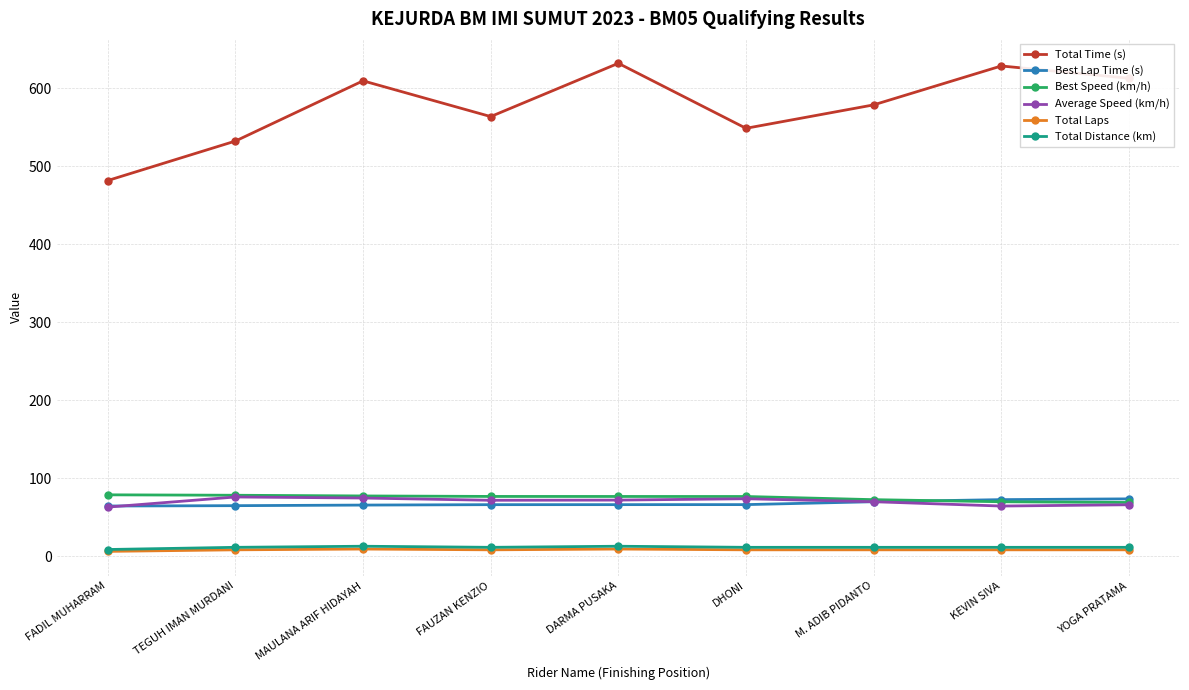

True or false: Total Time (s) and Best Speed (km/h) intersect in this chart.

False